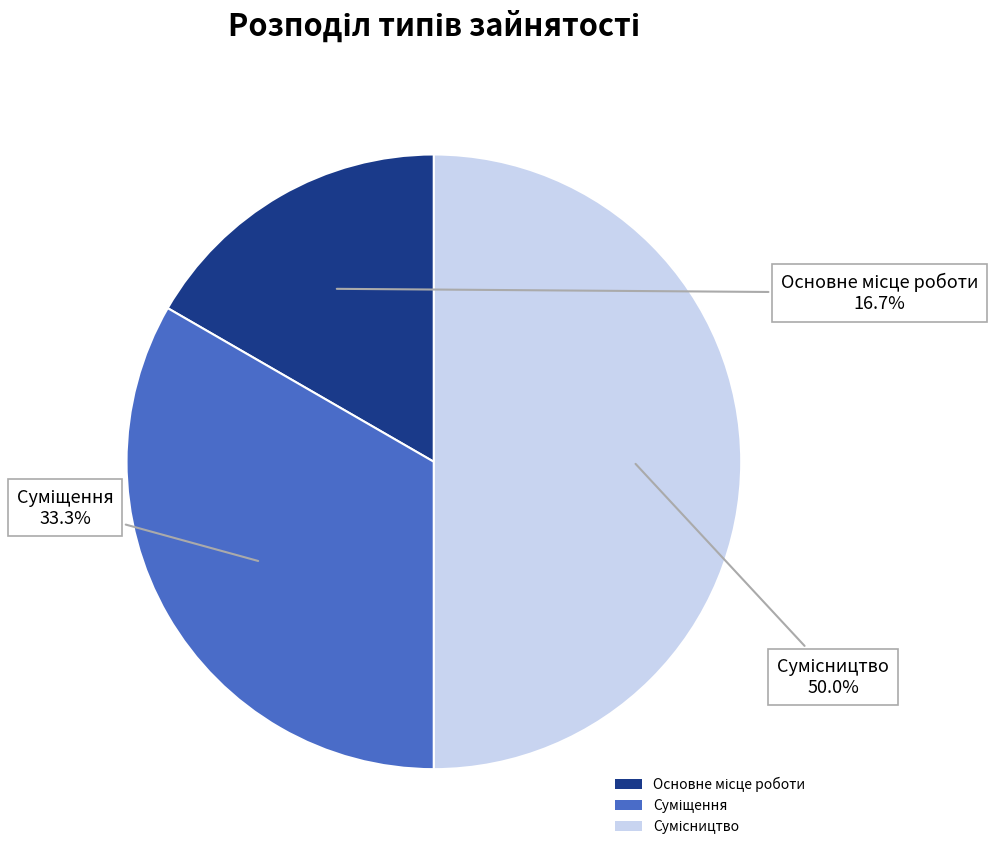

How many slices are in this pie chart?

3